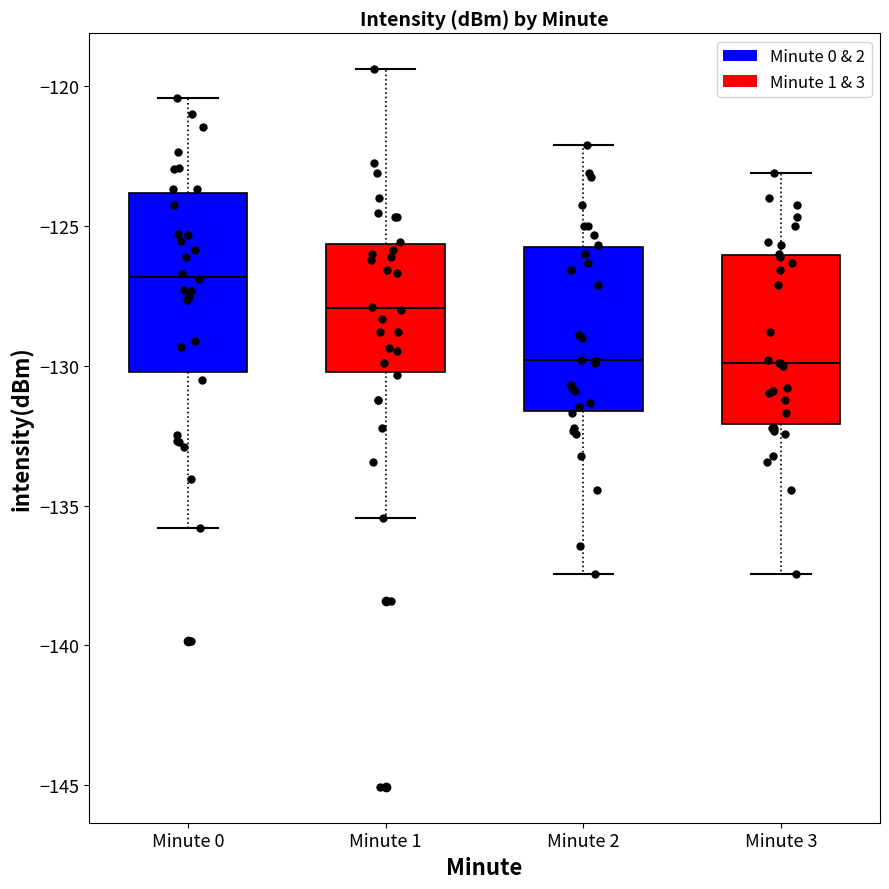

Where does the median line of the box for Minute 3 sit on the y-axis? The values are not printed on the chart, so give them approximately, as read against the axis.

-130.0